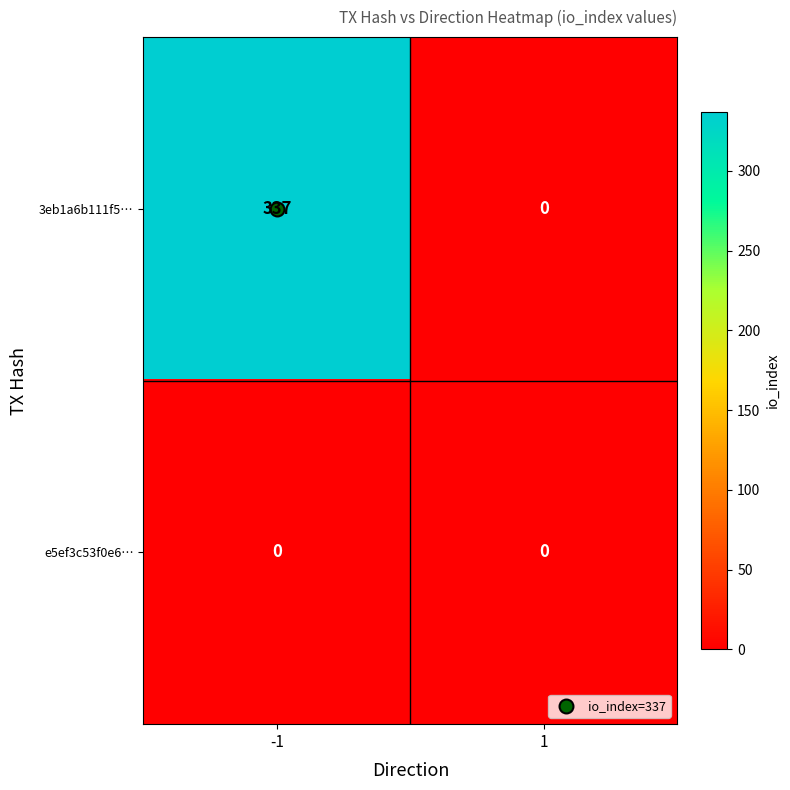

Is it true that e5ef3c53f0e6… equals 0 at -1?

True